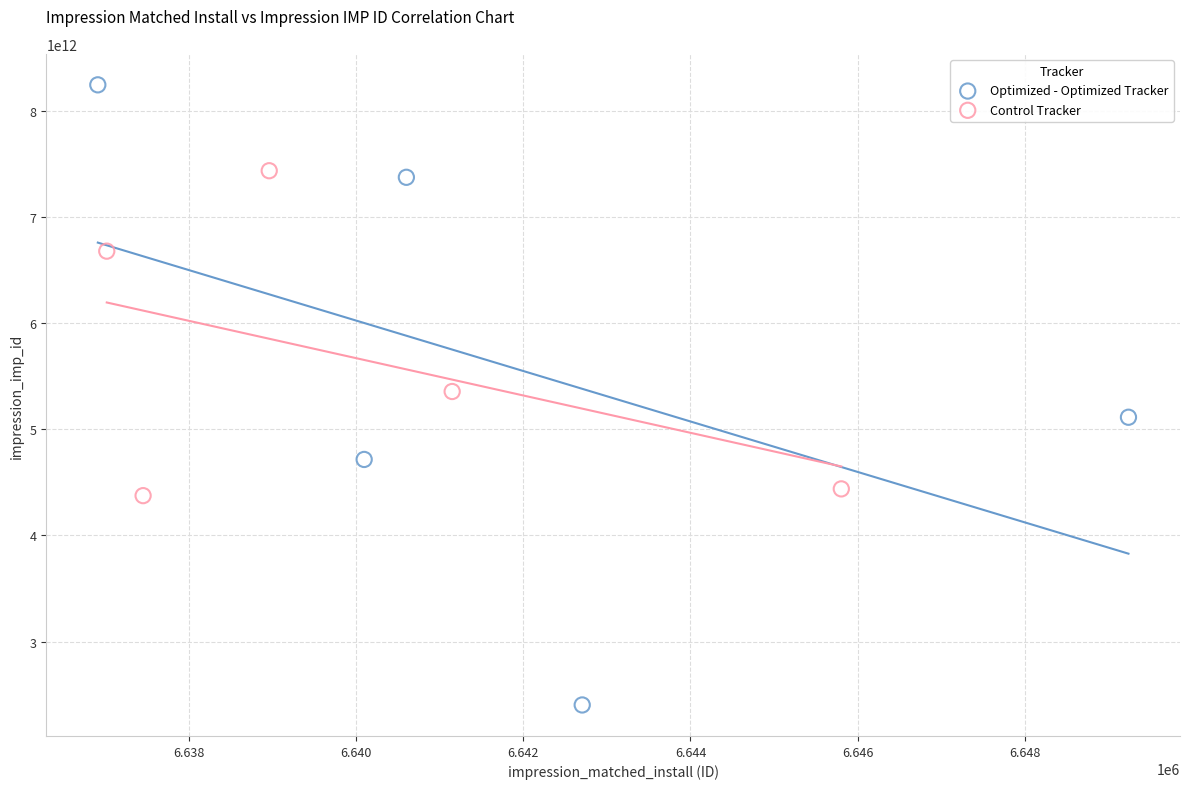

Which series reaches the minimum Y coordinate?

Optimized - Optimized Tracker